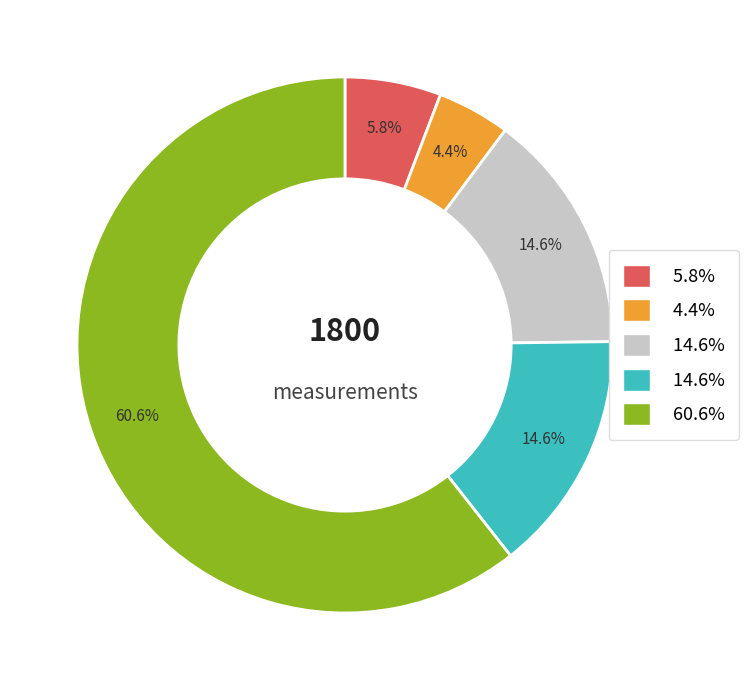

Is there any slice that represents more than half of the pie?

Yes